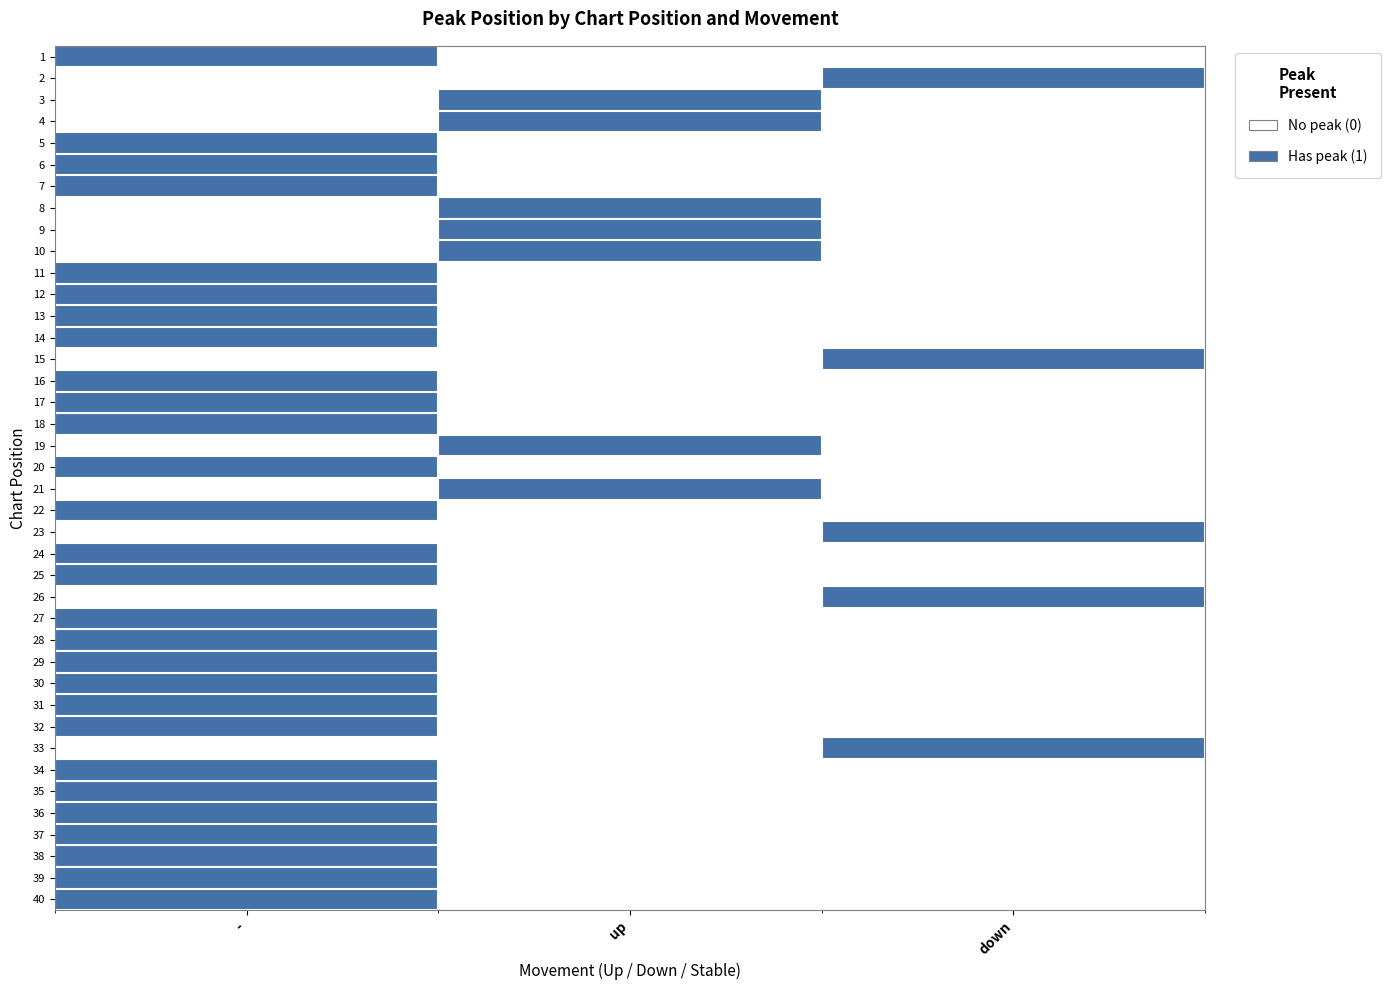

Reading left to right, what are all the values shown in this chart?

1: -=1	up=0	down=0
2: -=0	up=0	down=1
3: -=0	up=1	down=0
4: -=0	up=1	down=0
5: -=1	up=0	down=0
6: -=1	up=0	down=0
7: -=1	up=0	down=0
8: -=0	up=1	down=0
9: -=0	up=1	down=0
10: -=0	up=1	down=0
11: -=1	up=0	down=0
12: -=1	up=0	down=0
13: -=1	up=0	down=0
14: -=1	up=0	down=0
15: -=0	up=0	down=1
16: -=1	up=0	down=0
17: -=1	up=0	down=0
18: -=1	up=0	down=0
19: -=0	up=1	down=0
20: -=1	up=0	down=0
21: -=0	up=1	down=0
22: -=1	up=0	down=0
23: -=0	up=0	down=1
24: -=1	up=0	down=0
25: -=1	up=0	down=0
26: -=0	up=0	down=1
27: -=1	up=0	down=0
28: -=1	up=0	down=0
29: -=1	up=0	down=0
30: -=1	up=0	down=0
31: -=1	up=0	down=0
32: -=1	up=0	down=0
33: -=0	up=0	down=1
34: -=1	up=0	down=0
35: -=1	up=0	down=0
36: -=1	up=0	down=0
37: -=1	up=0	down=0
38: -=1	up=0	down=0
39: -=1	up=0	down=0
40: -=1	up=0	down=0